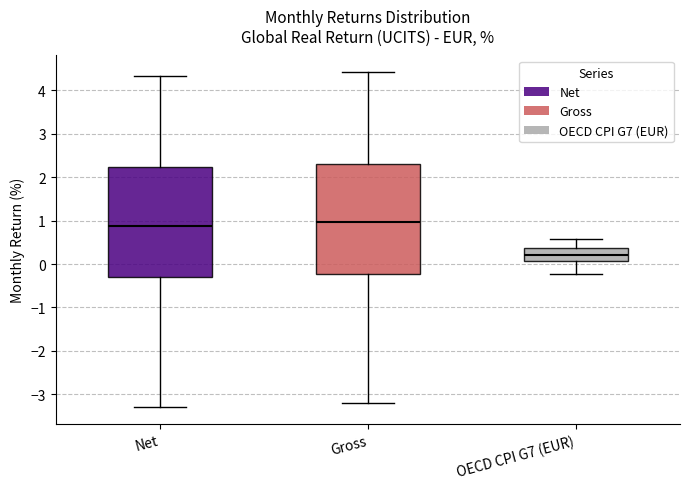

Reading left to right, transcribe this box plot: for each box, give where its median line is, the range the box spans, and where its two whiskers end, as read against the y-axis. The values are not printed on the chart, so give them approximately, as read against the axis.

Net: median 0.9, box -0.3 to 2.2, whiskers -3.3 to 4.3
Gross: median 1.0, box -0.2 to 2.3, whiskers -3.2 to 4.4
OECD CPI G7 (EUR): median 0.2, box 0.1 to 0.4, whiskers -0.2 to 0.6